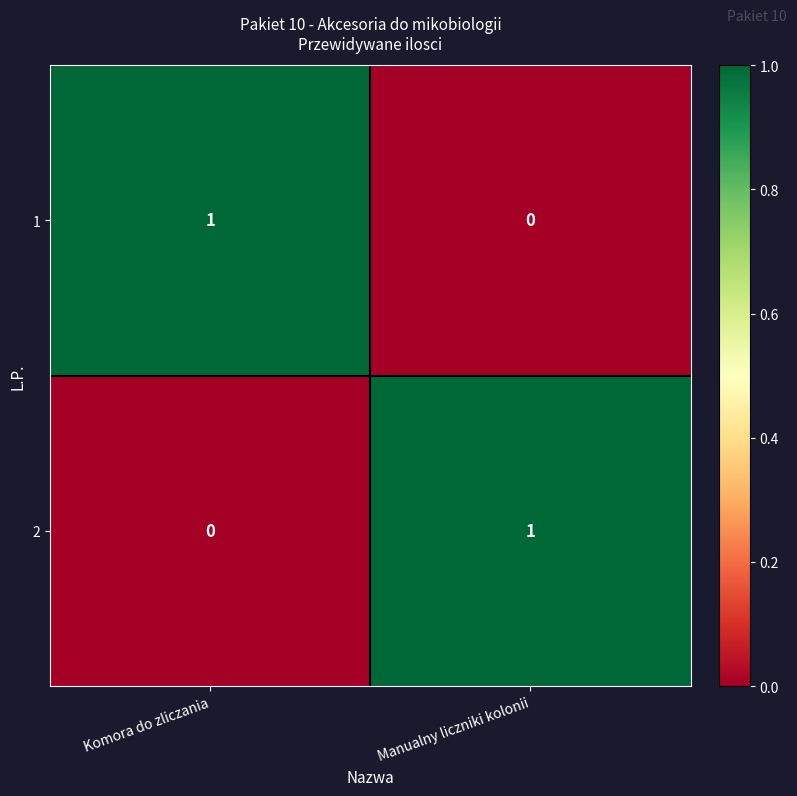

What is the total value across all series at Manualny liczniki kolonii?

1